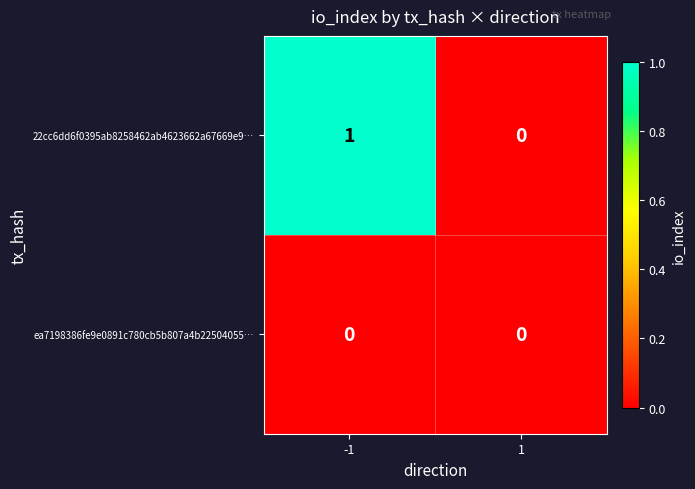

Which label corresponds to the largest value in the chart?

-1